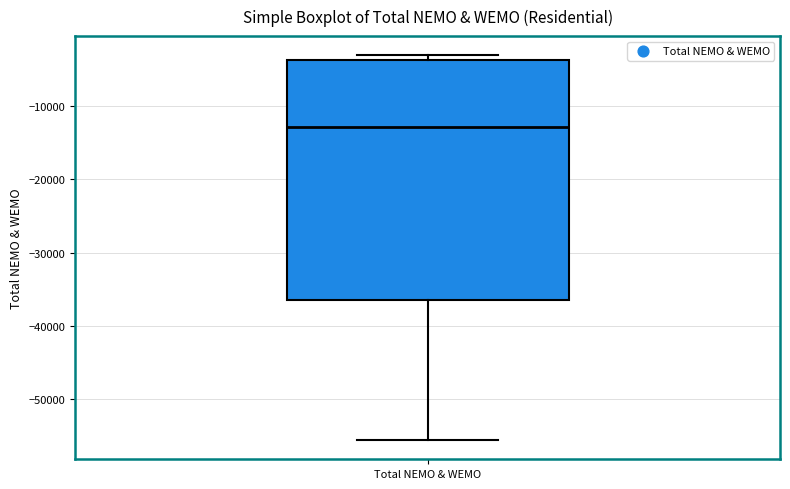

Transcribe this box plot: give where the median line is, the range the box spans, and where the two whiskers end, as read against the y-axis. The values are not printed on the chart, so give them approximately, as read against the axis.

median -13000, box -36000 to -4000, whiskers -56000 to -3000